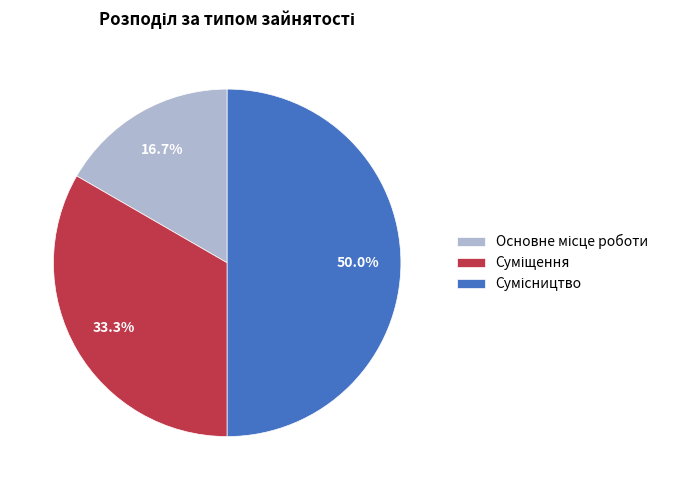

How many segments does this pie chart have?

3